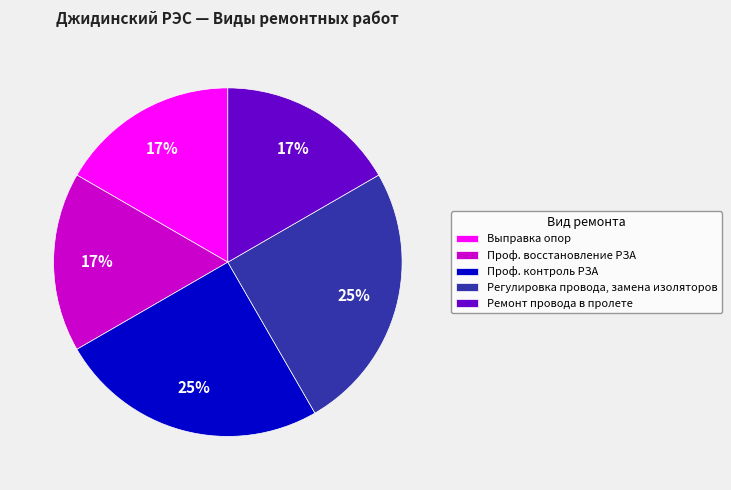

Is there any slice that represents more than half of the pie?

No